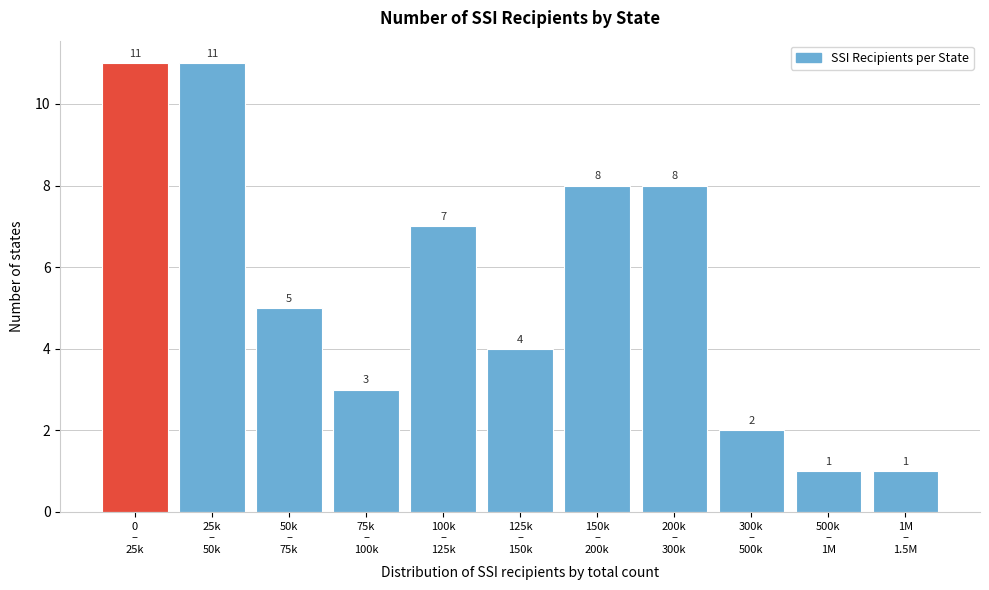

Reading left to right, what are all the values shown in this chart?

11	11	5	3	7	4	8	8	2	1	1